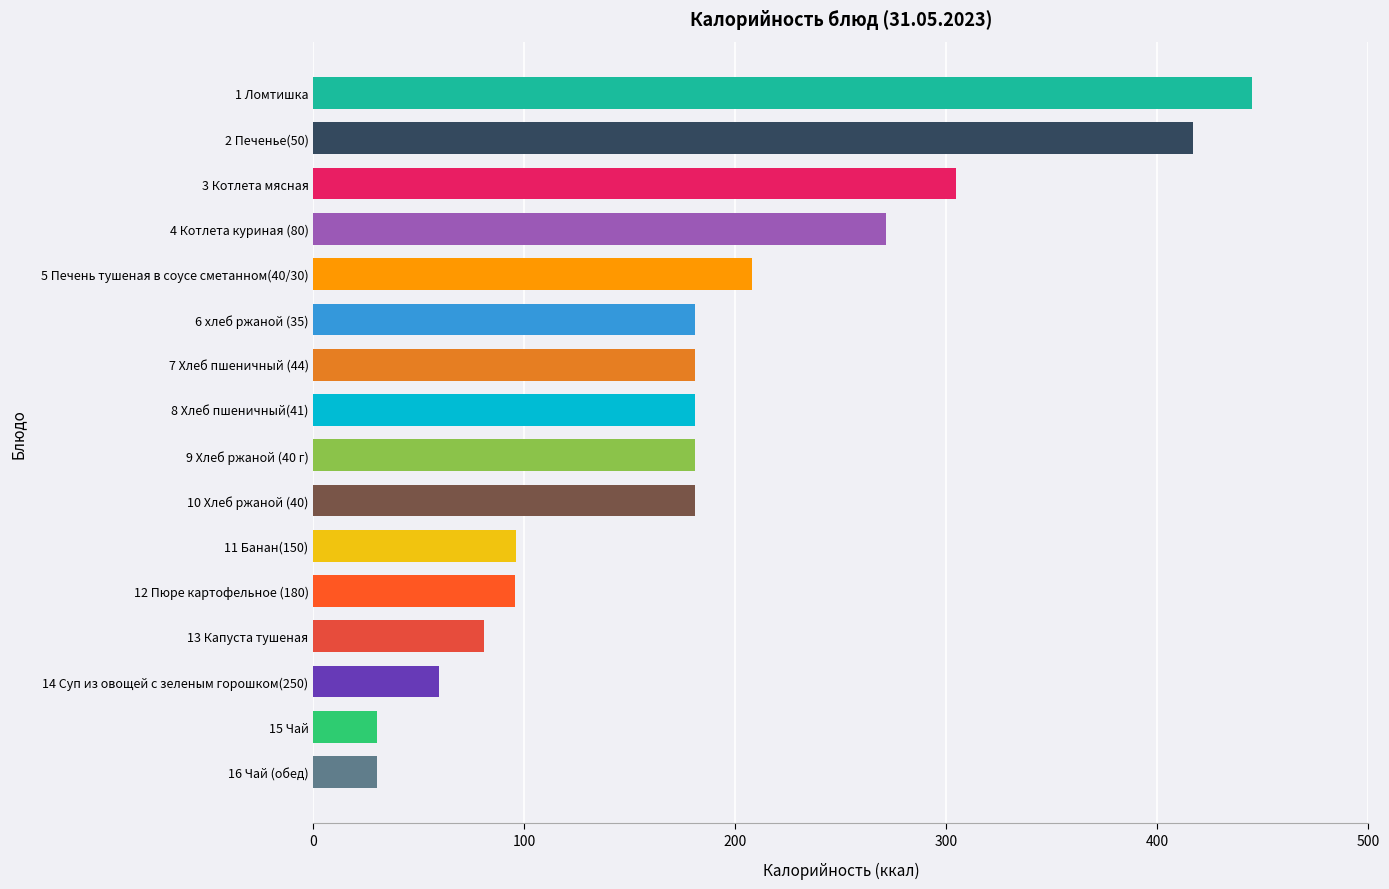

What is the average value?

183.9